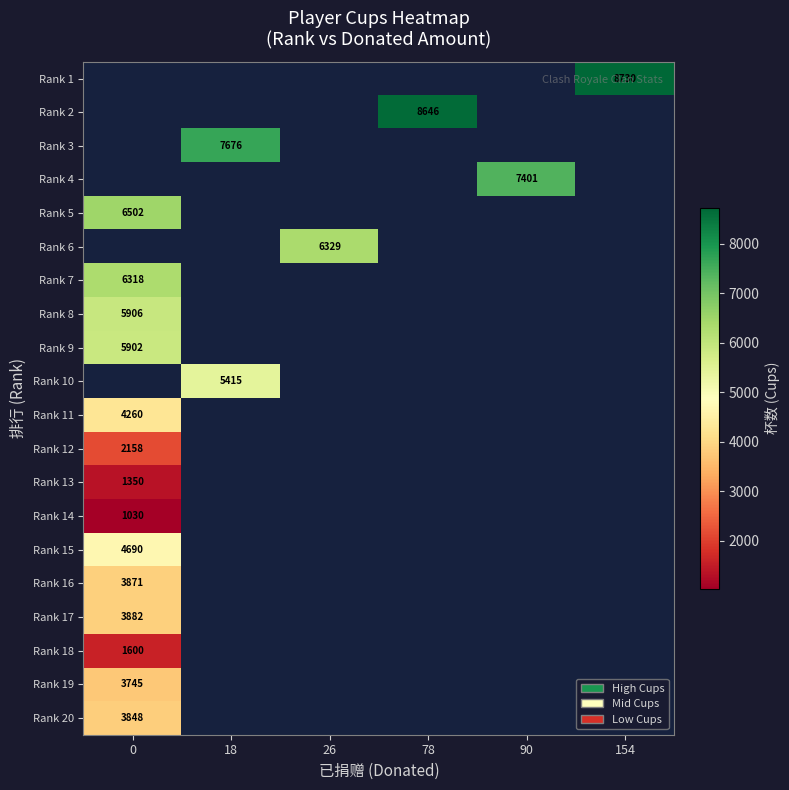

What is the smallest value displayed?

1030.0